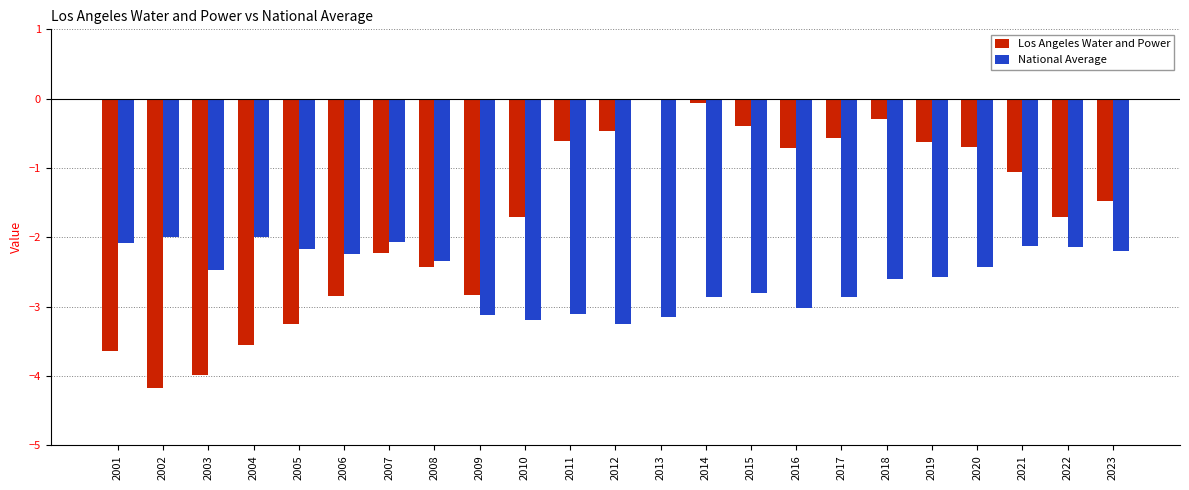

What is the spread (max minus min) of values at 2002?

2.2